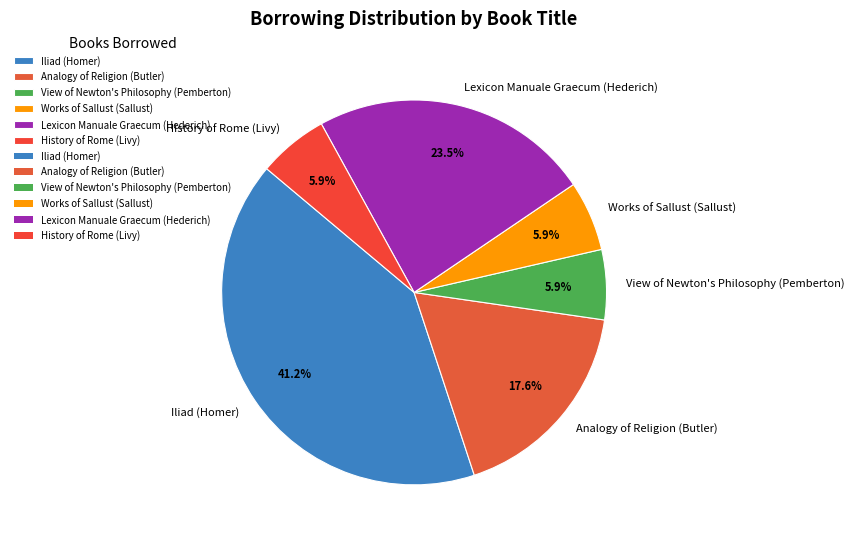

To the nearest percent, what is the combined percentage of Iliad (Homer) and Analogy of Religion (Butler)?

59%